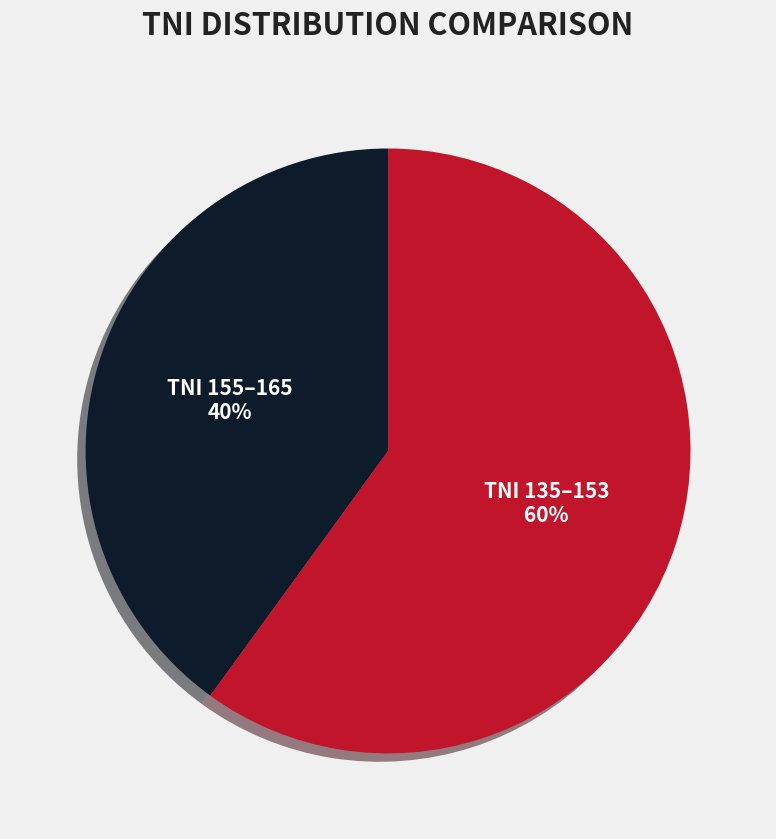

Is the sum of TNI 155–165 and TNI 135–153 greater than half?

Yes